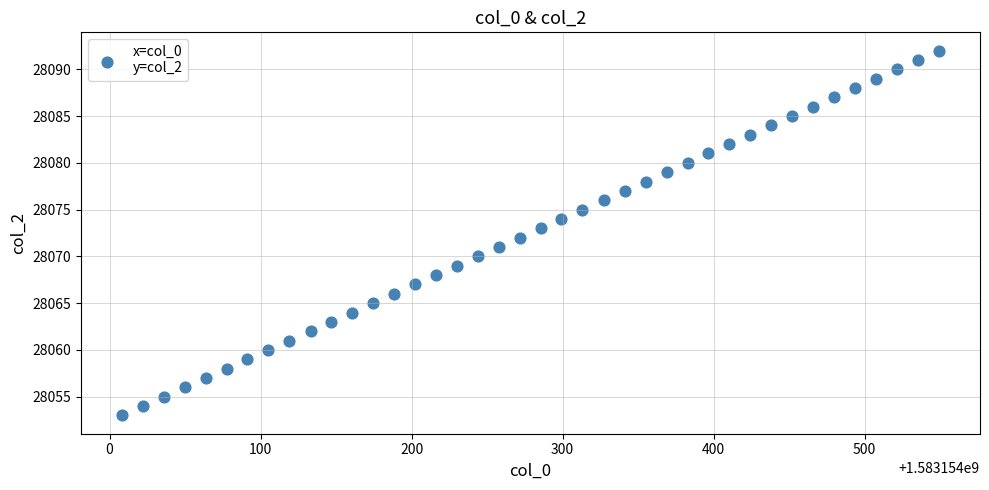

What is the range of Y values (max minus min)?

39